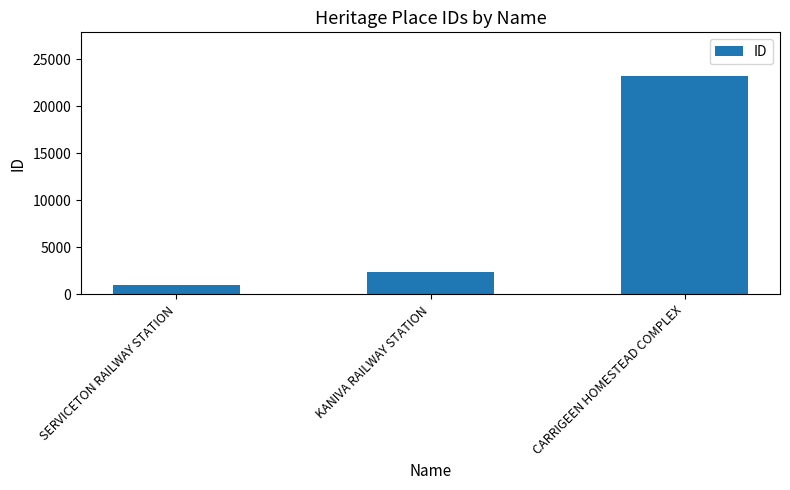

What is the sum of all values?

26624